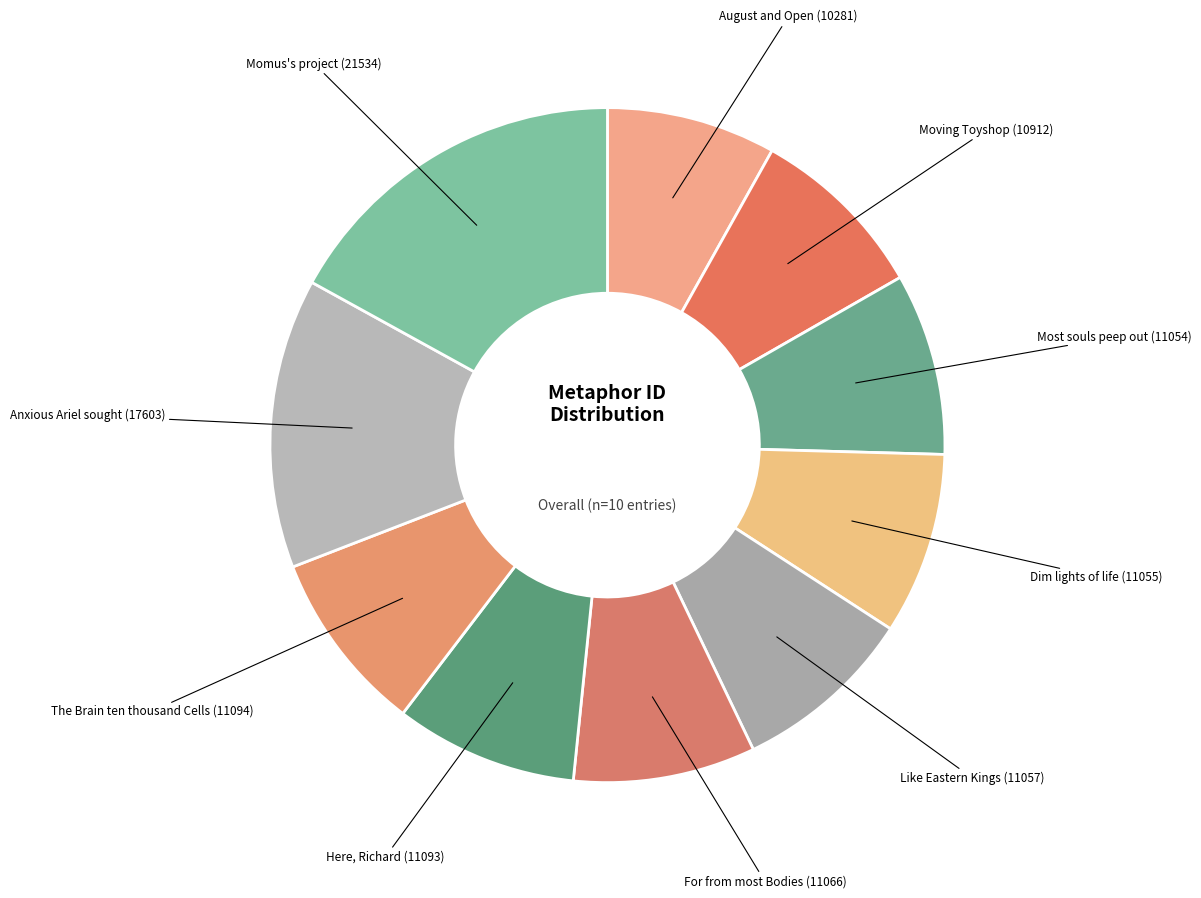

Count the number of slices in the pie.

10